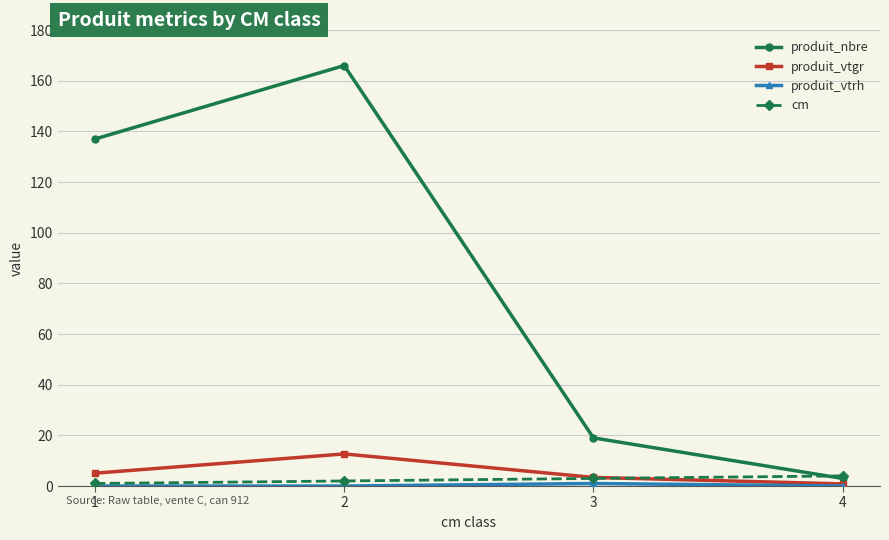

What is the value of the cm point at the 4th from the left?

4.0